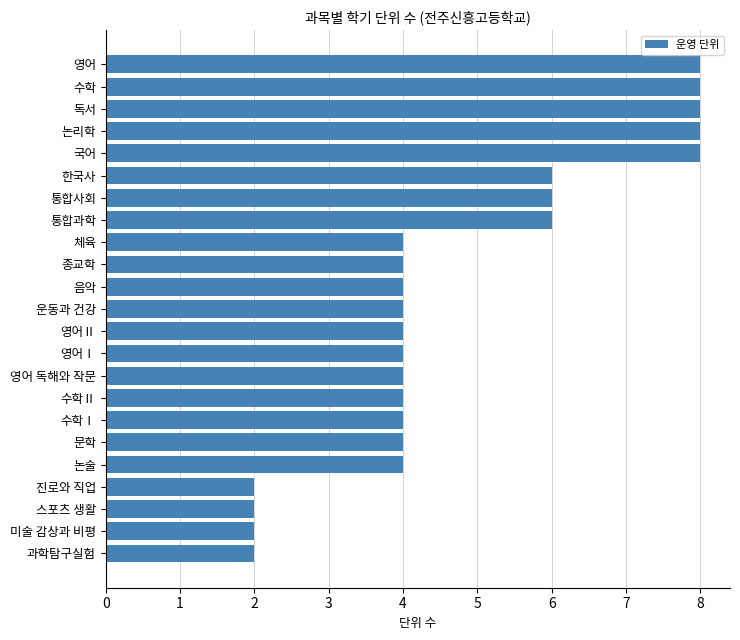

What is the ratio of the value at 영어 to the value at 수학?

1.0